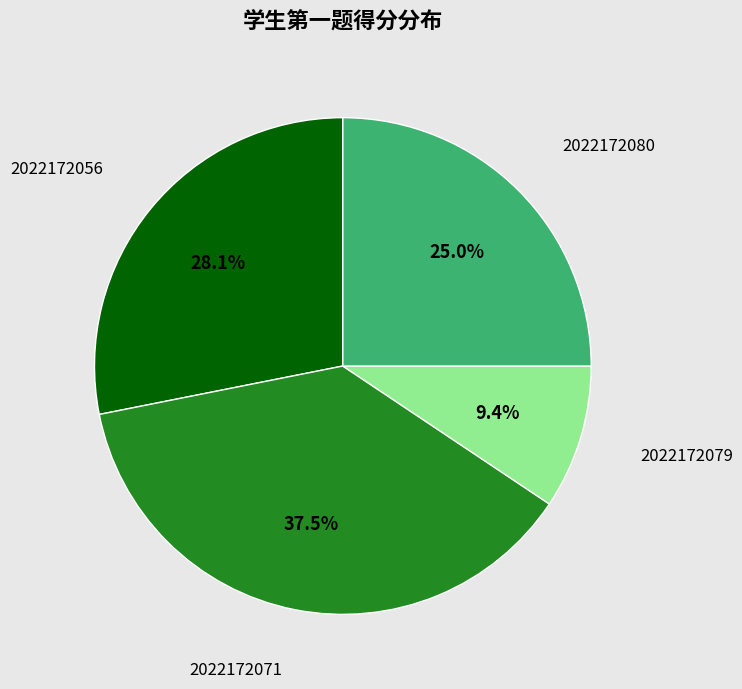

True or false: 2022172079 accounts for 1% of the total.

False